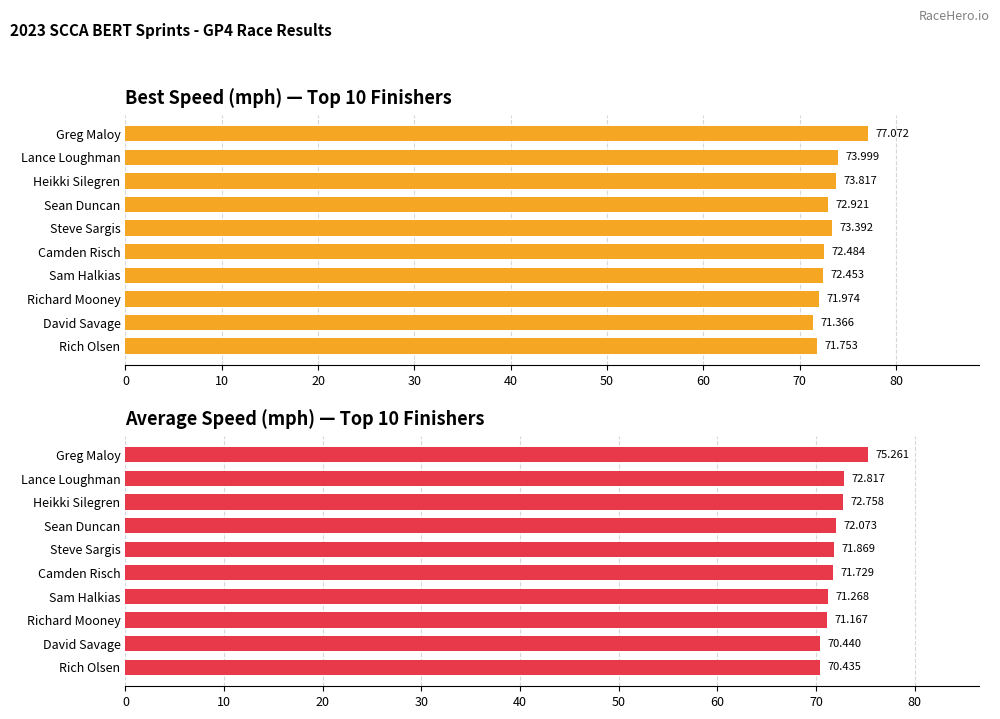

Which series has the largest total across all categories?

Best Speed (mph)